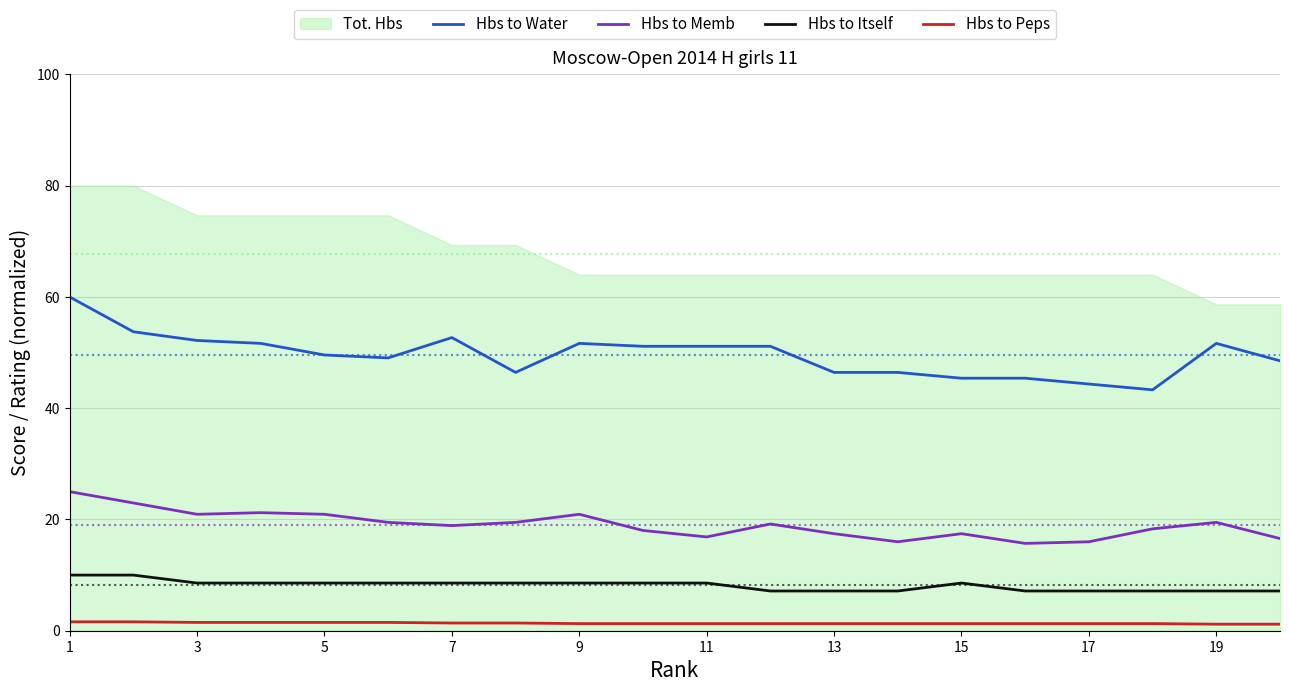

True or false: Hbs to Peps and Hbs to Water intersect in this chart.

False